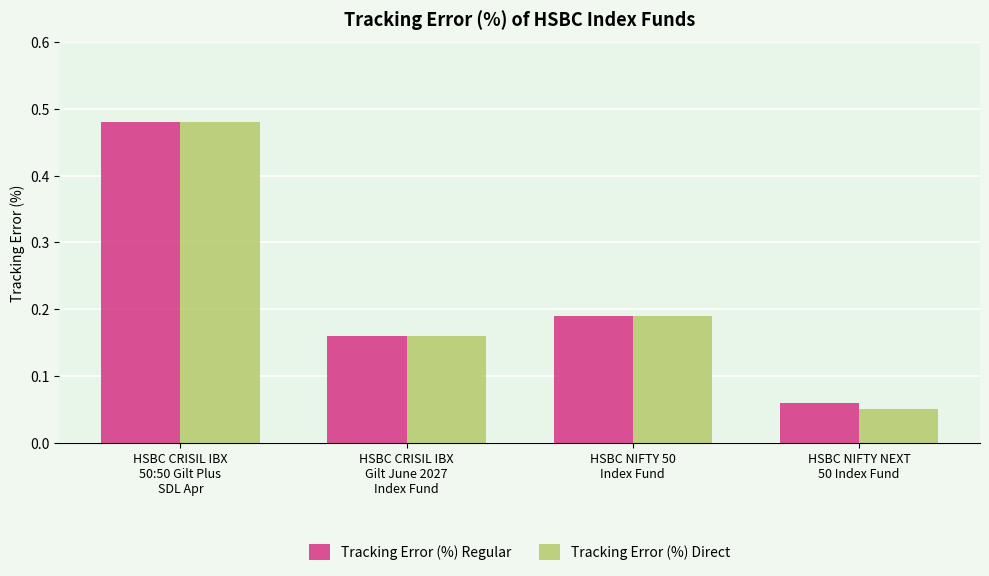

What position from the left is HSBC CRISIL IBX
50:50 Gilt Plus
SDL Apr?

1